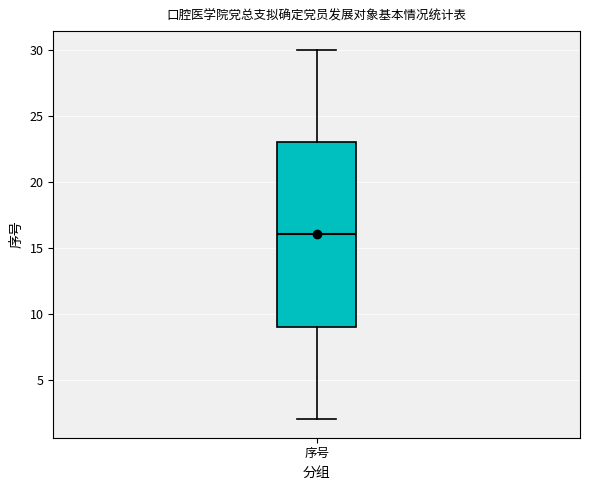

Read this box plot against the y-axis: the position of the median line, the range covered by the box, and the ends of both whiskers. The values are not printed on the chart, so give them approximately, as read against the axis.

median 16, box 9 to 23, whiskers 2 to 30